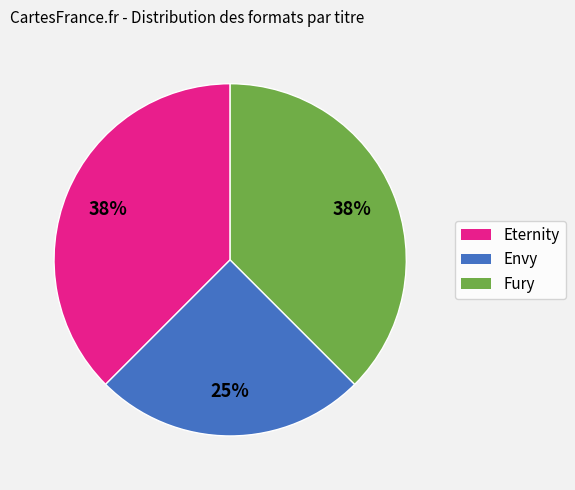

Count the number of slices in the pie.

3